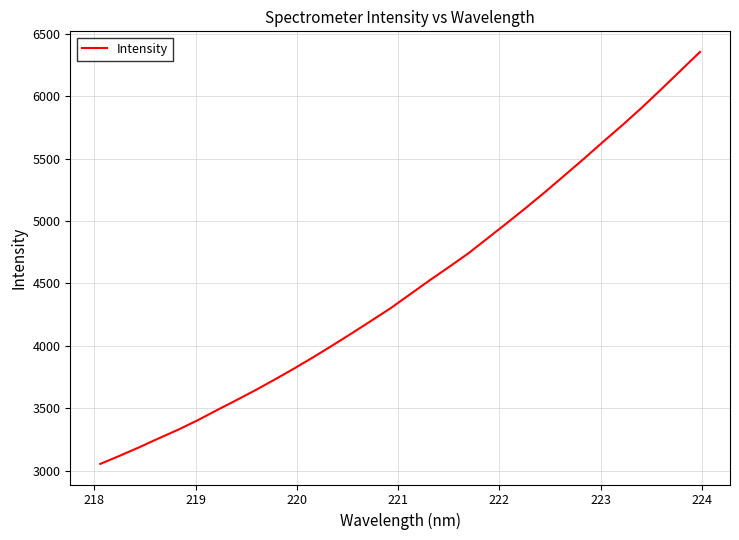

What is the difference between the second highest and minimum values?

3152.2